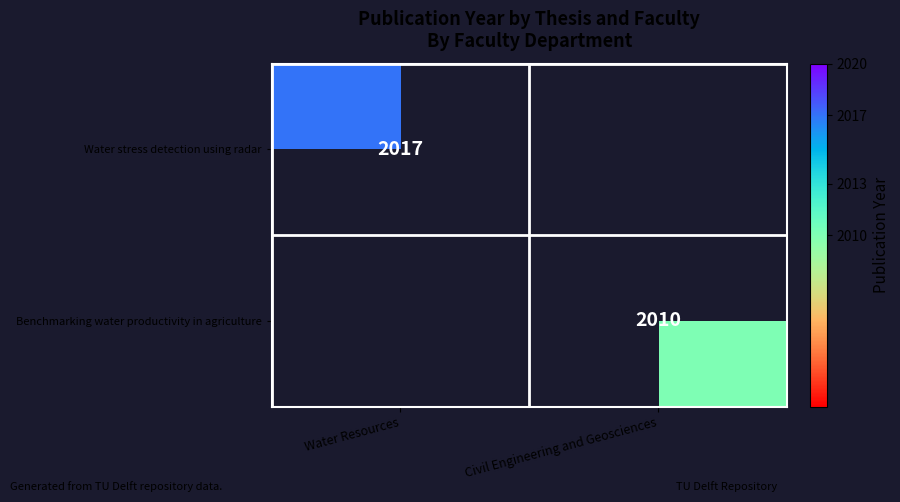

True or false: Benchmarking water productivity in agriculture has a value of 3526 at Civil Engineering and Geosciences.

False